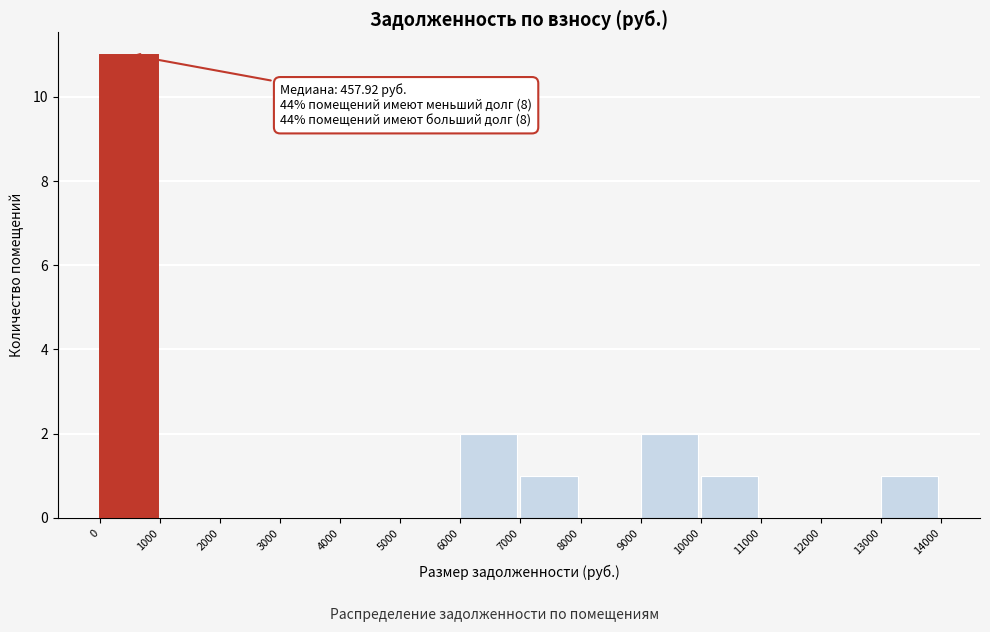

Over which range of the x-axis is the bar tallest?

0 to 1000